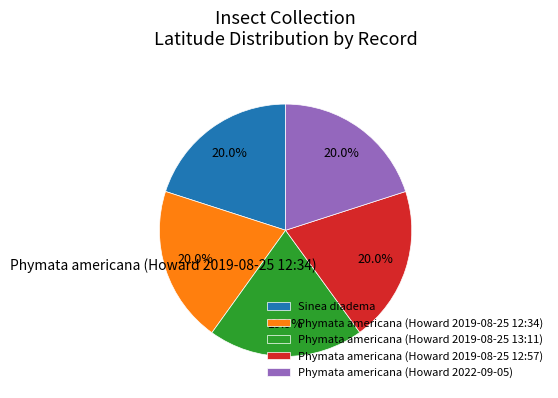

To the nearest percent, what portion does Phymata americana (Howard 2019-08-25 12:34) represent?

20%